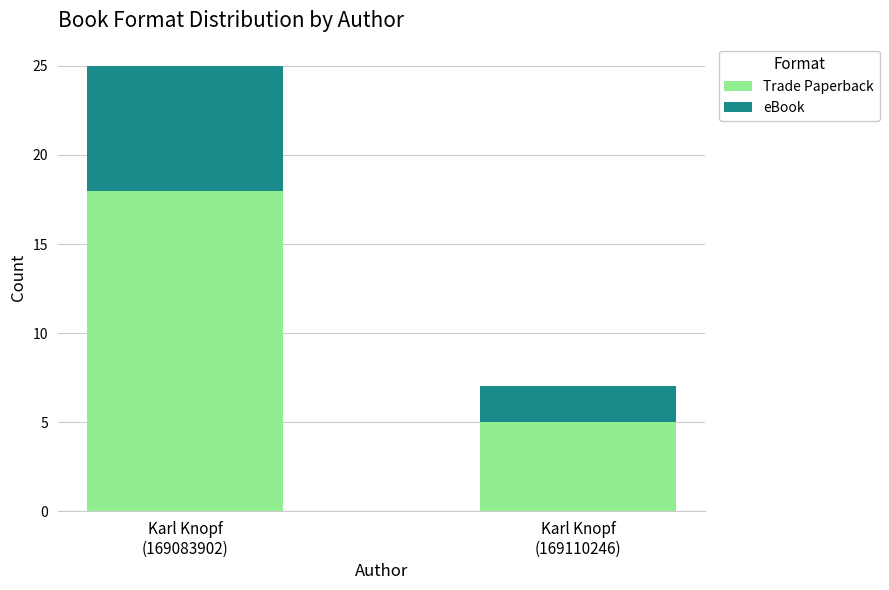

What is the sum of all Trade Paperback values?

23